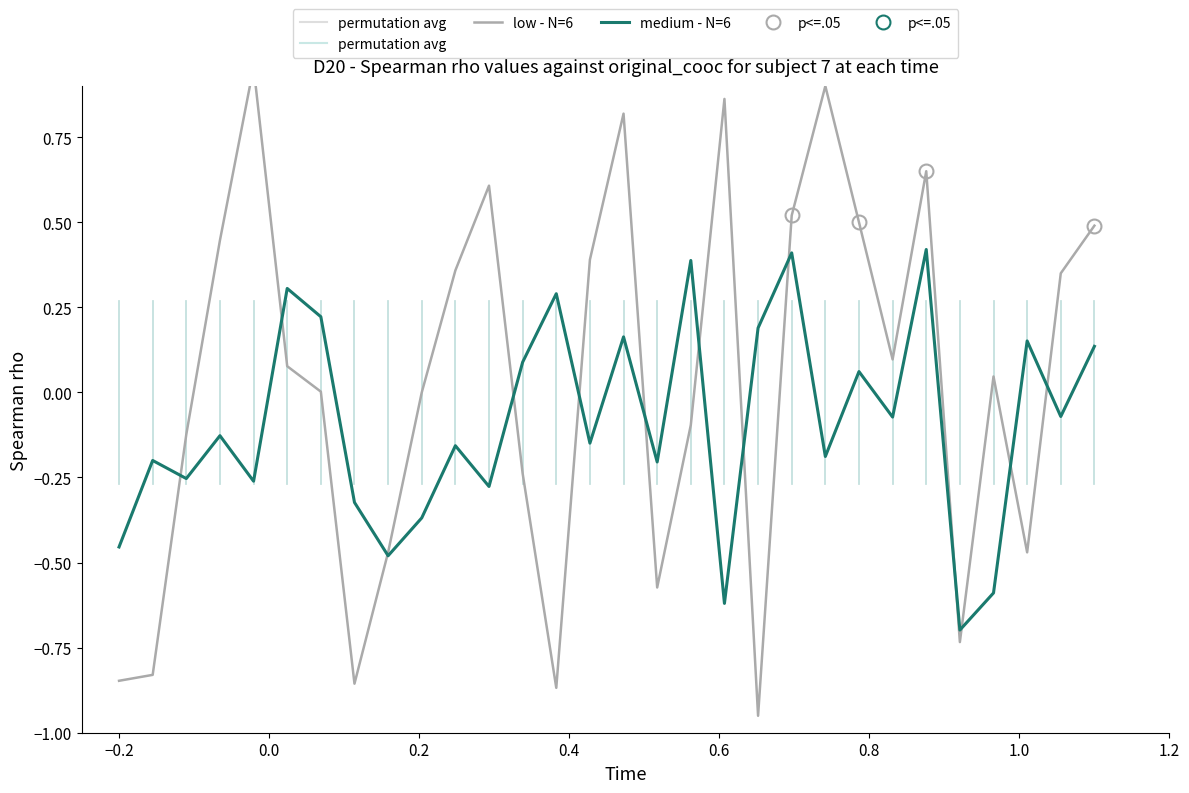

What is the minimum value for medium - N=6?

-0.7